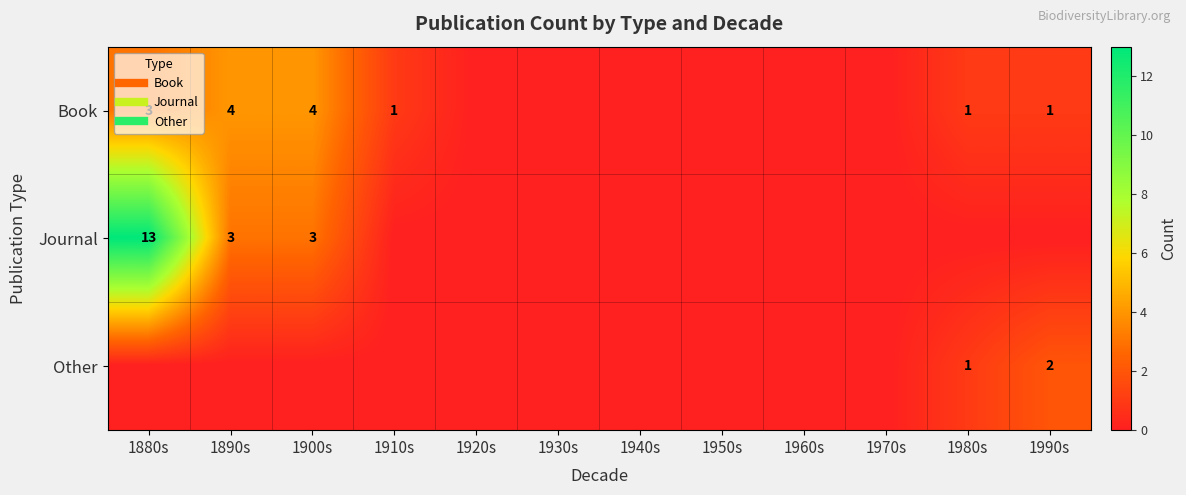

What is the difference between the second highest and second lowest values in the Other series?

1